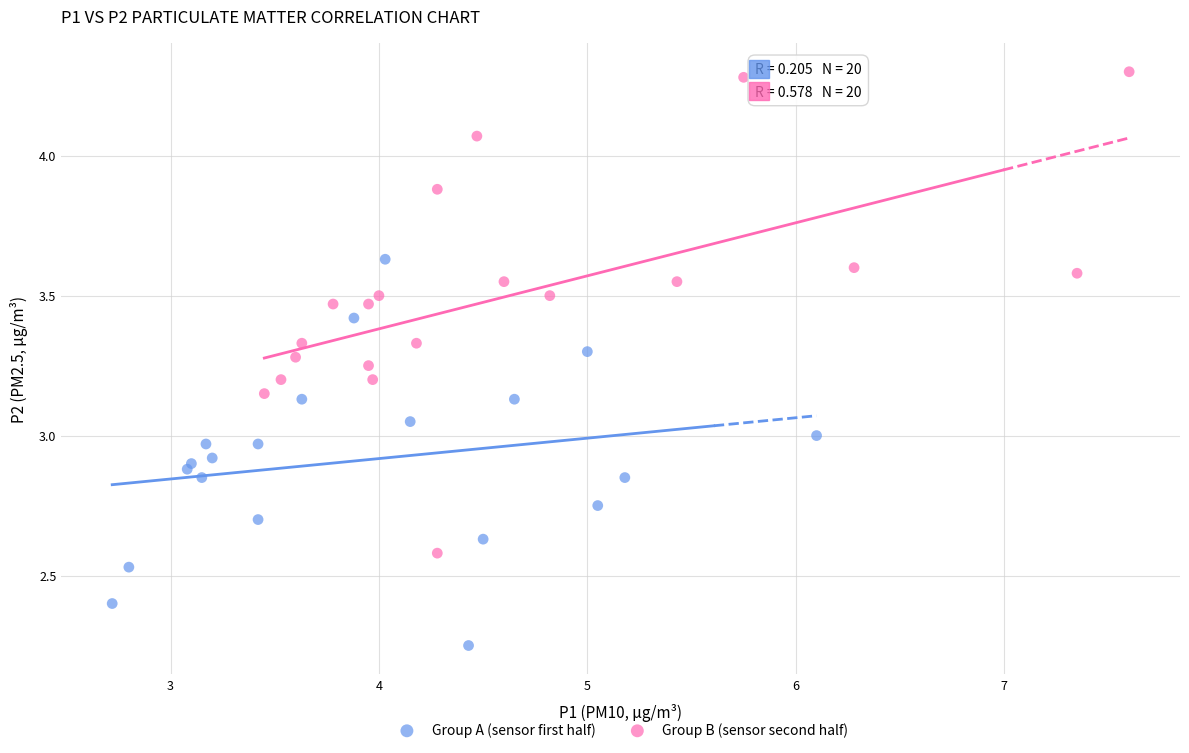

What are all the series names shown in the legend?

Group A (sensor first half), Group B (sensor second half)